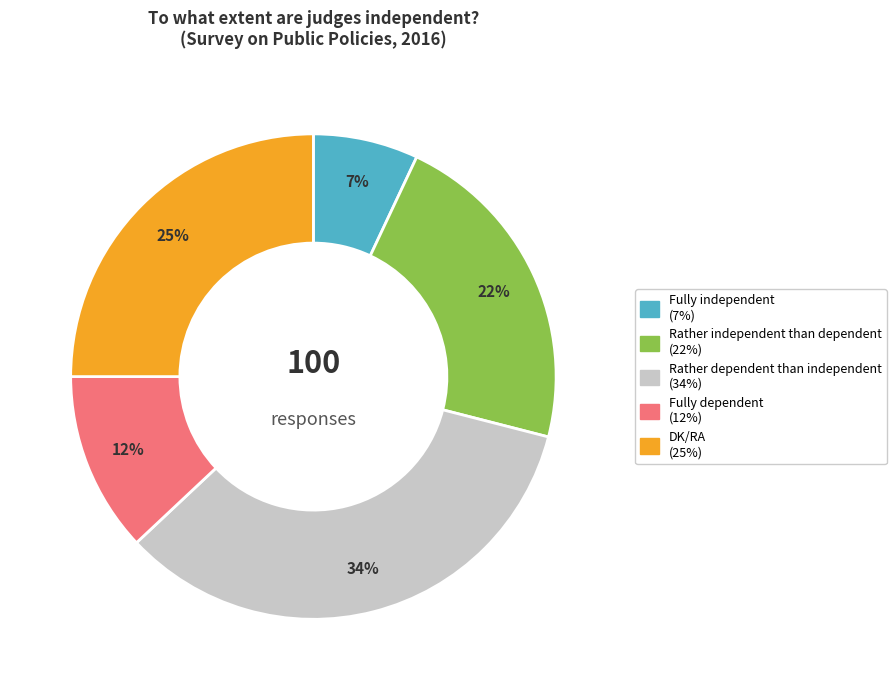

To the nearest percent, what percentage of the pie is Rather dependent than independent?

34%